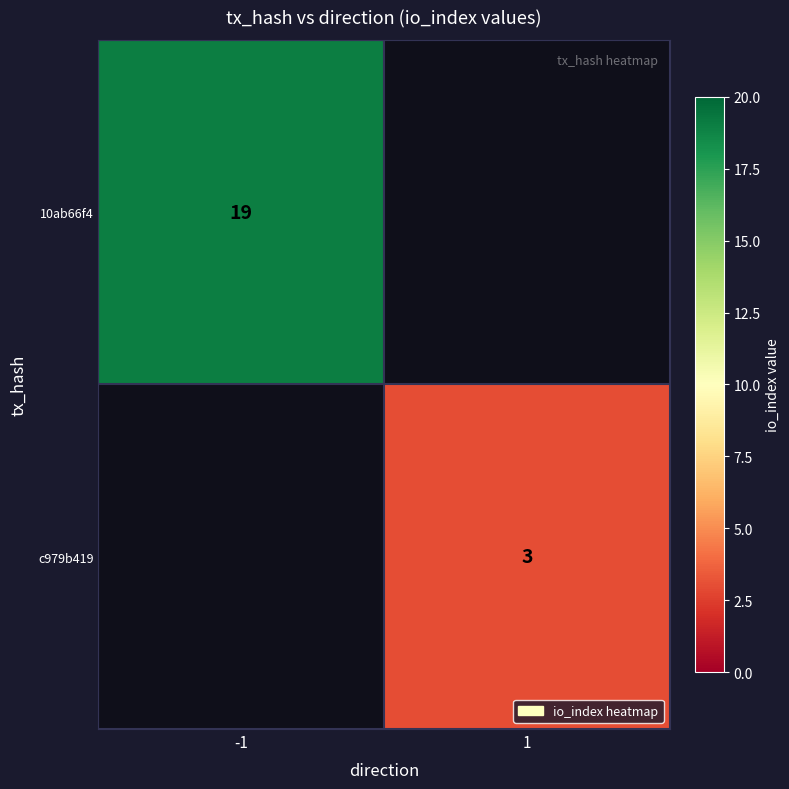

At how many categories does at least one series exceed 18?

1